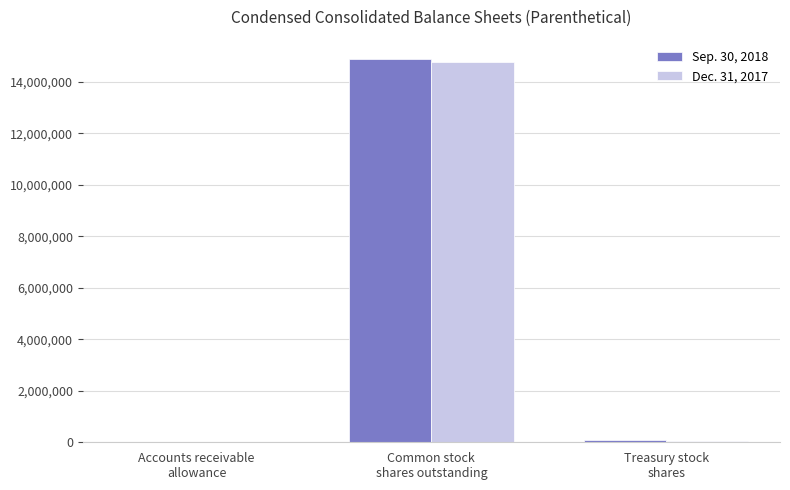

What is the maximum value for Dec. 31, 2017?

14782018